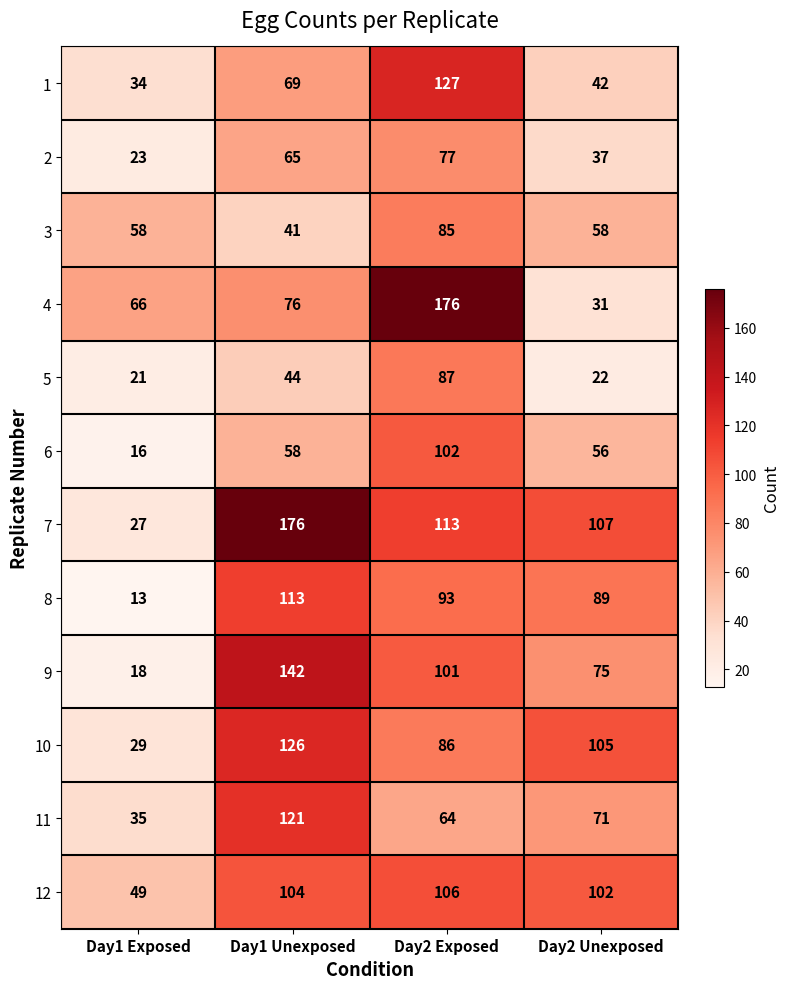

What is the smallest value displayed?

13